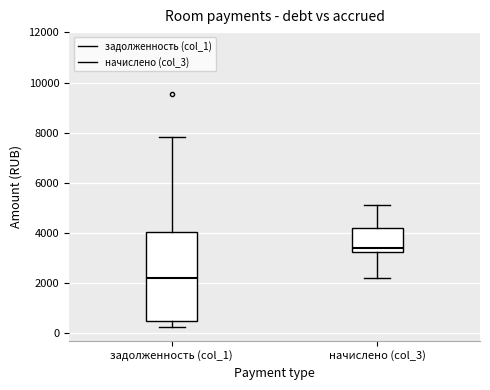

Reading left to right, read every box against the y-axis: the position of its median line, the range the box covers, and the ends of its whiskers. The values are not printed on the chart, so give them approximately, as read against the axis.

задолженность (col_1): median 2200, box 400 to 4000, whiskers 200 to 7800
начислено (col_3): median 3400, box 3200 to 4200, whiskers 2200 to 5000